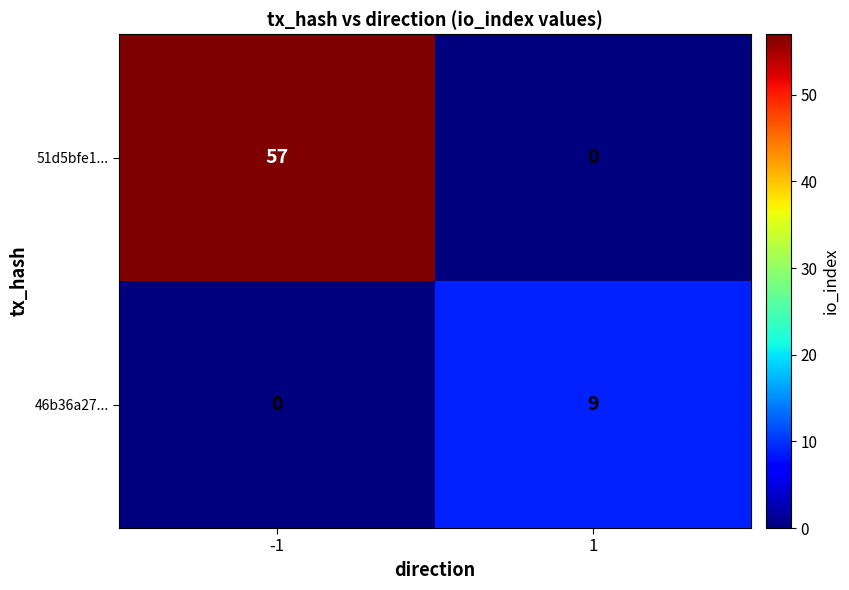

What is the sum of the 51d5bfe1... values at -1 and 1?

57